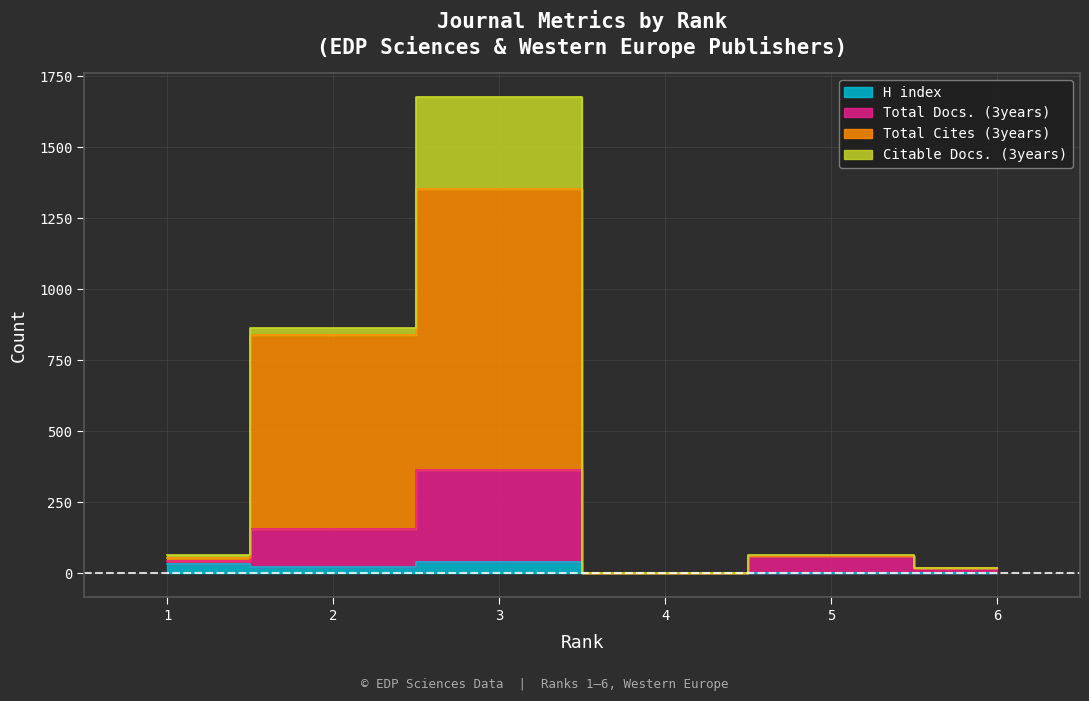

Is it true that Total Docs. (3years) equals 25 at 6?

False